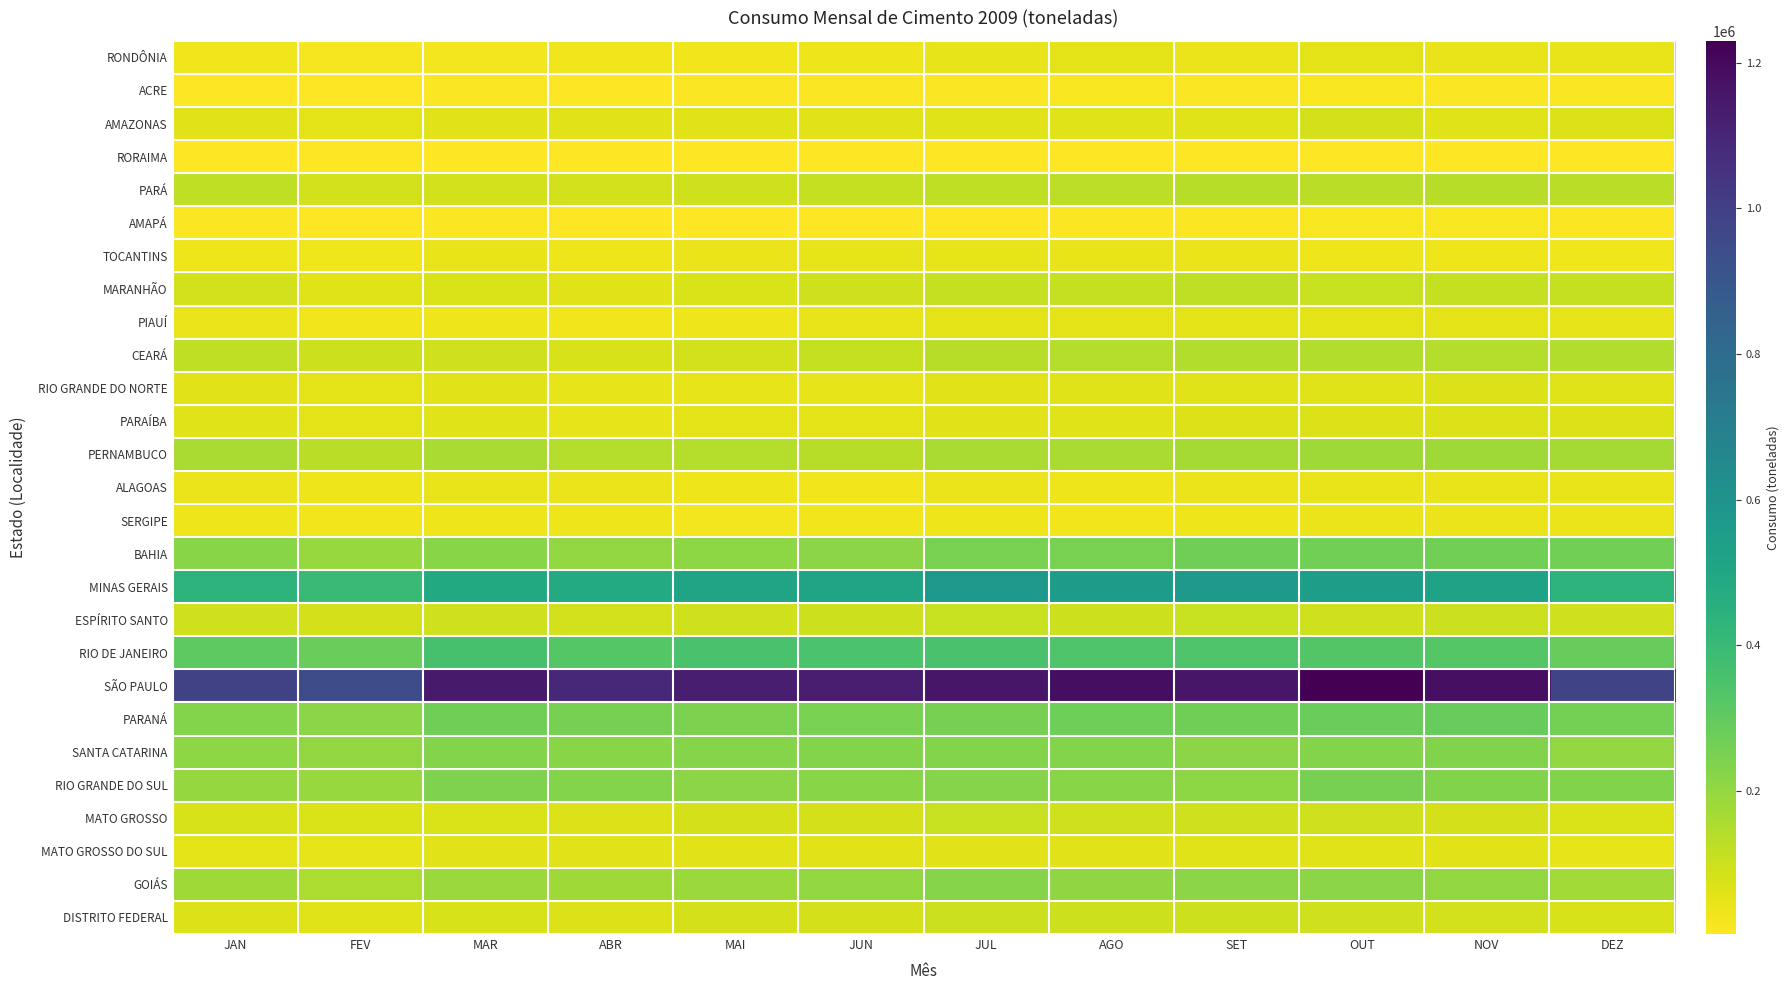

What is the spread (max minus min) of values at OUT?

1223562